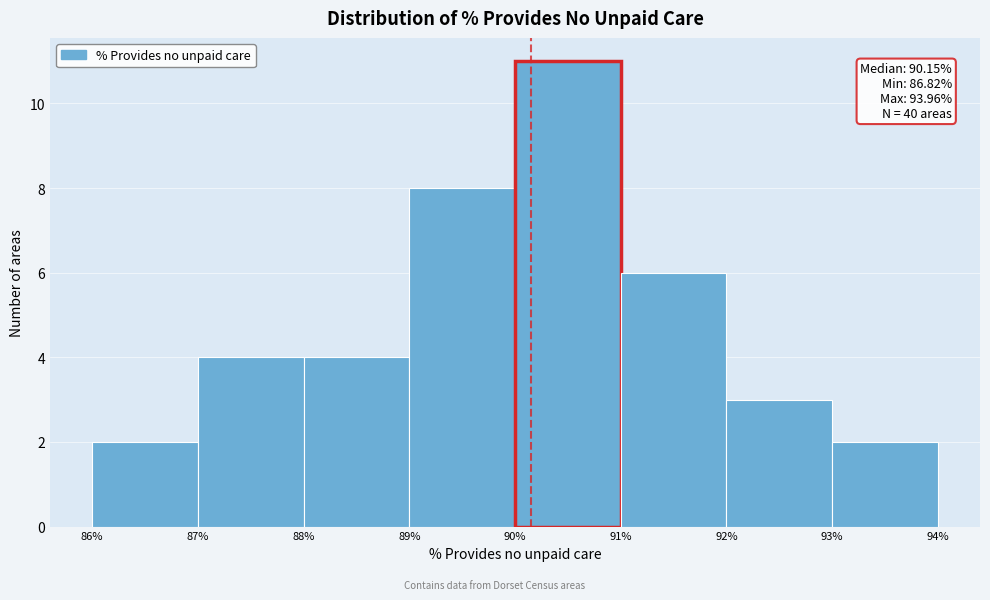

Which range on the x-axis has the tallest bar?

90% to 91%